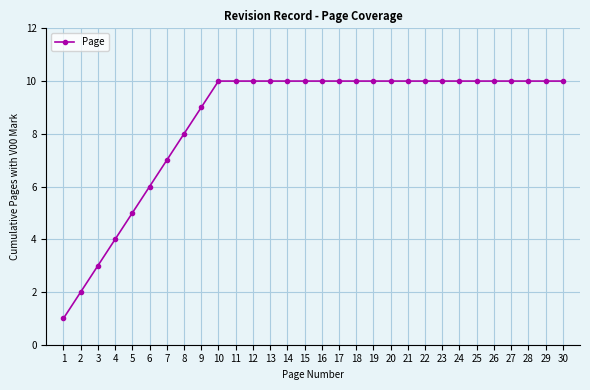

The value at 19 is 2. True or false?

False